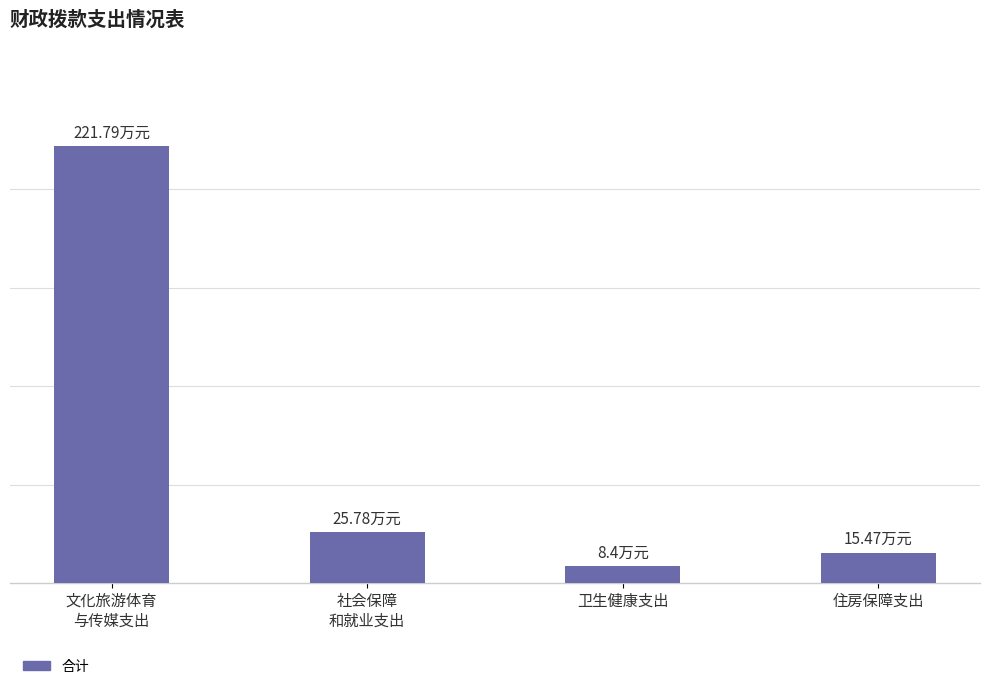

What is the label of the 1st bar from the right?

住房保障支出